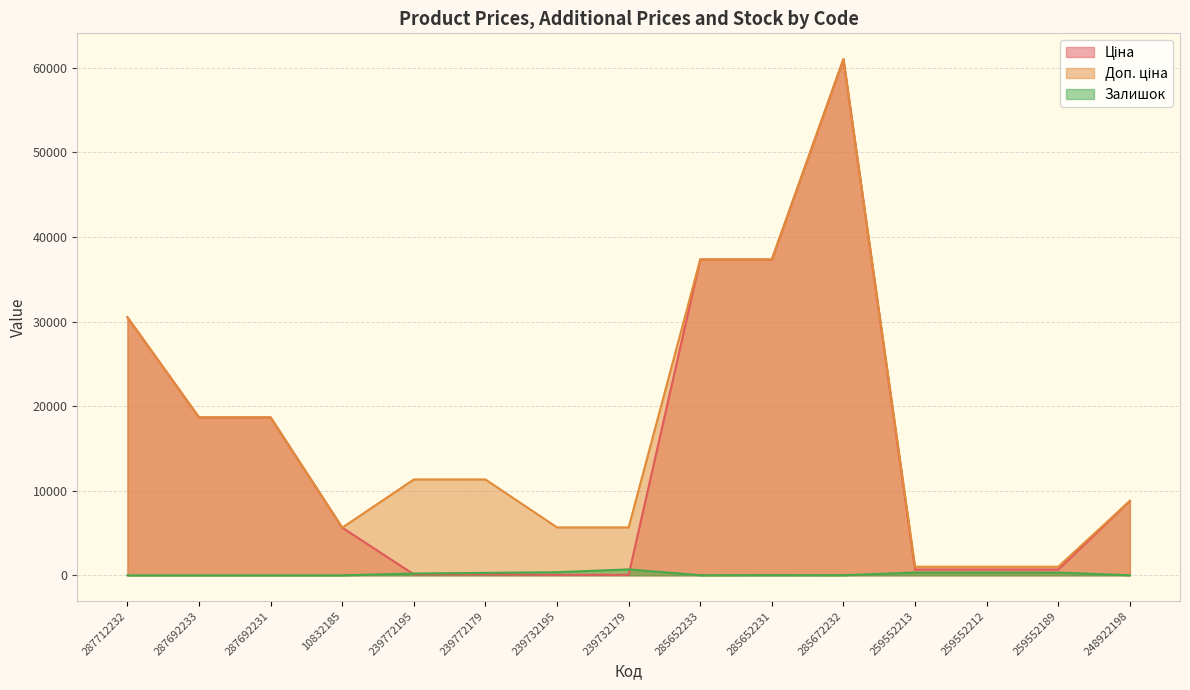

Reading left to right, transcribe all the data shown in this chart.

Ціна: 287712232=30512.3	287692233=18671.5	287692231=18671.5	10832185=5636.0	239772195=113.3	239772179=113.3	239732195=56.7	239732179=56.7	285652233=37343.0	285652231=37343.0	285672232=61024.7	259552213=689.1	259552212=689.1	259552189=689.1	248922198=8797.6
Доп. ціна: 287712232=30512.3	287692233=18671.5	287692231=18671.5	10832185=5636.0	239772195=11334.0	239772179=11334.0	239732195=5667.0	239732179=5667.0	285652233=37343.0	285652231=37343.0	285672232=61024.7	259552213=1017.8	259552212=1017.8	259552189=1017.8	248922198=8797.6
Залишок: 287712232=0.0	287692233=0.0	287692231=0.0	10832185=2.0	239772195=215.0	239772179=290.0	239732195=370.0	239732179=702.0	285652233=12.0	285652231=22.0	285672232=15.0	259552213=330.0	259552212=333.0	259552189=322.0	248922198=11.0